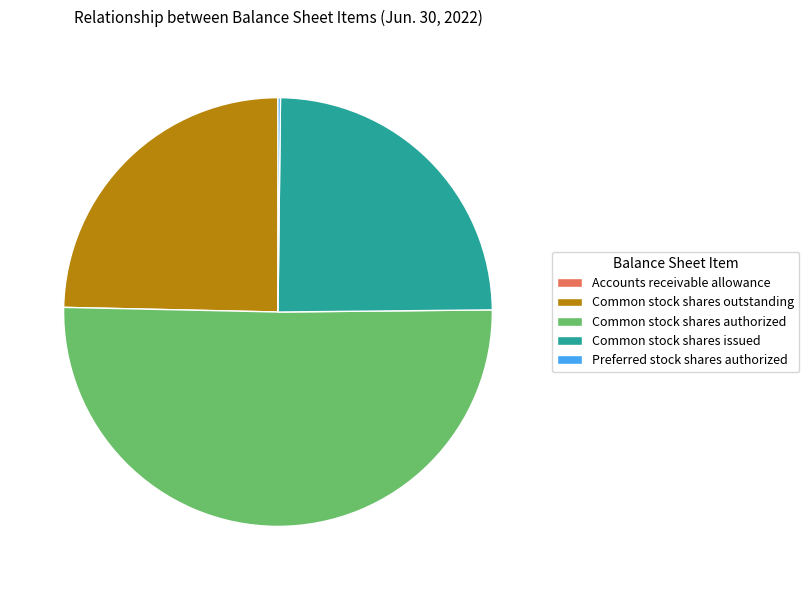

Does any single category account for the majority?

Yes